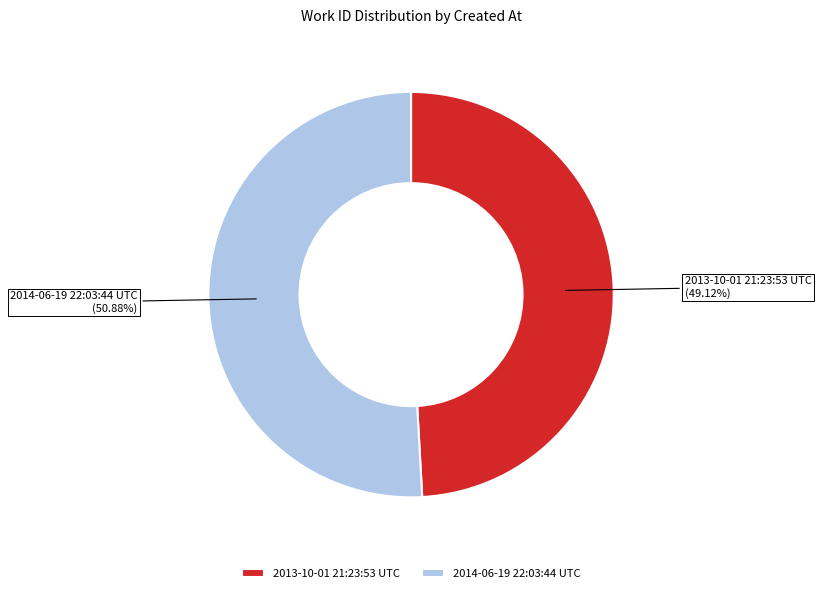

How many slices are in this pie chart?

2